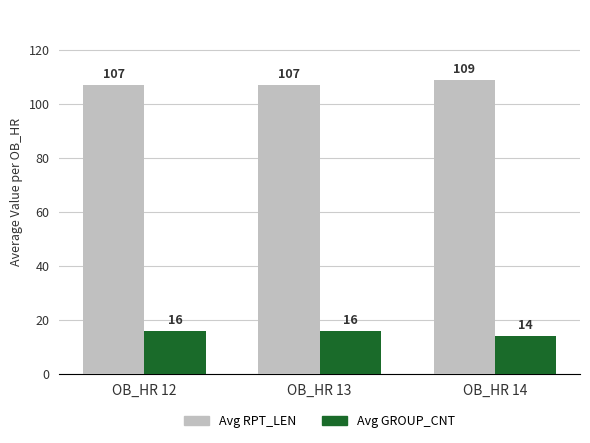

What is the difference between the maximum and minimum values in the Avg GROUP_CNT series?

2